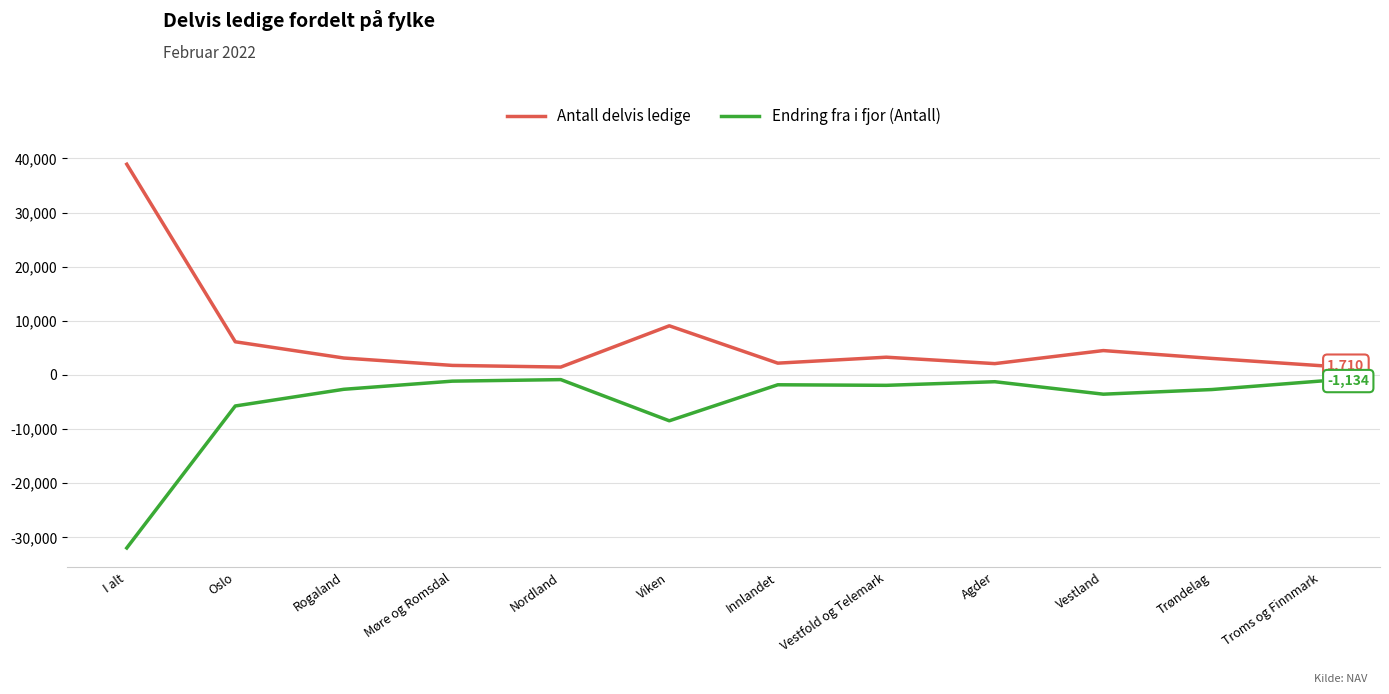

What is the difference between the maximum and minimum values in the Antall delvis ledige series?

37472